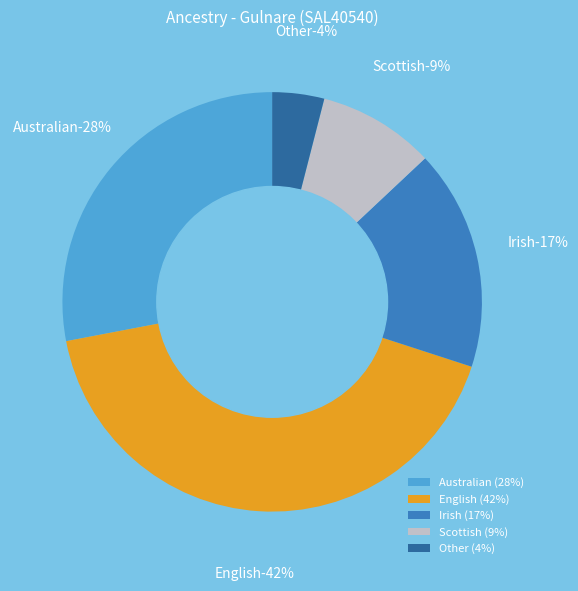

How many slices are in this pie chart?

5